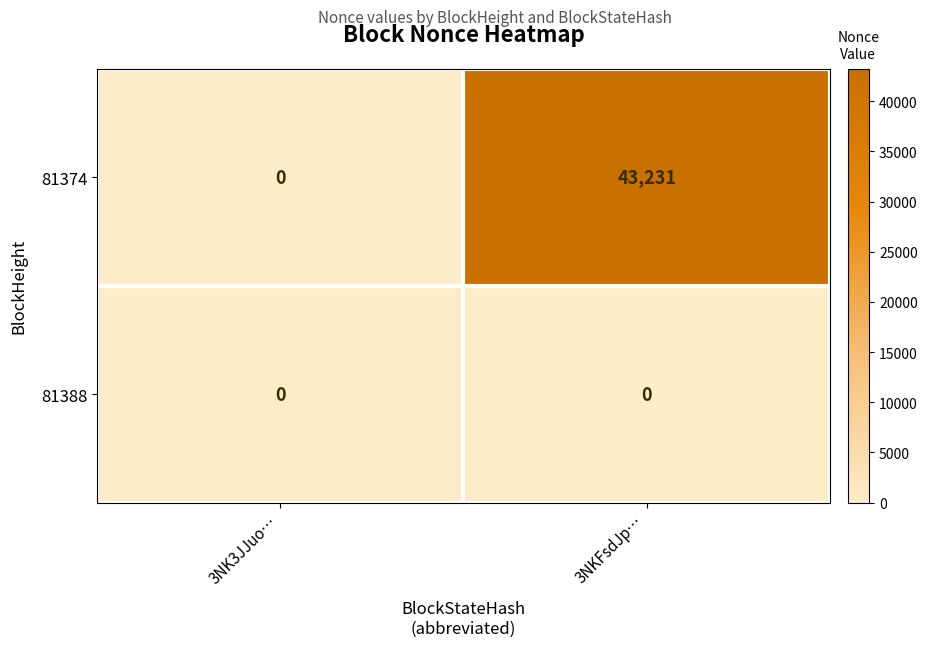

Which series has the largest range (max minus min)?

81374